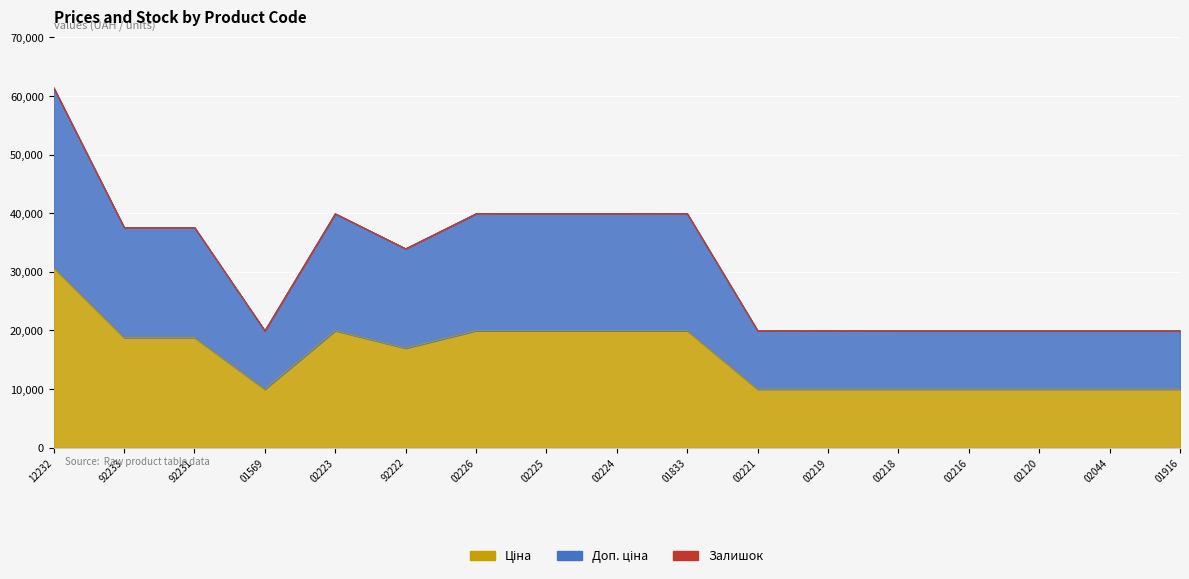

Which series has the largest total across all categories?

Доп. ціна